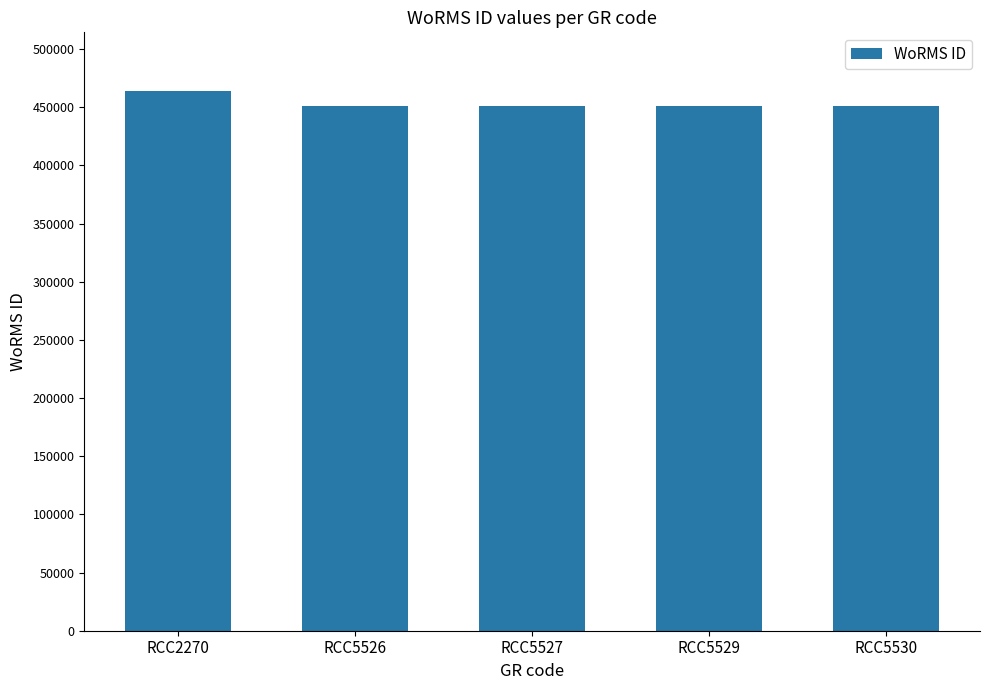

What is the difference between the values at RCC2270 and RCC5530?

13710